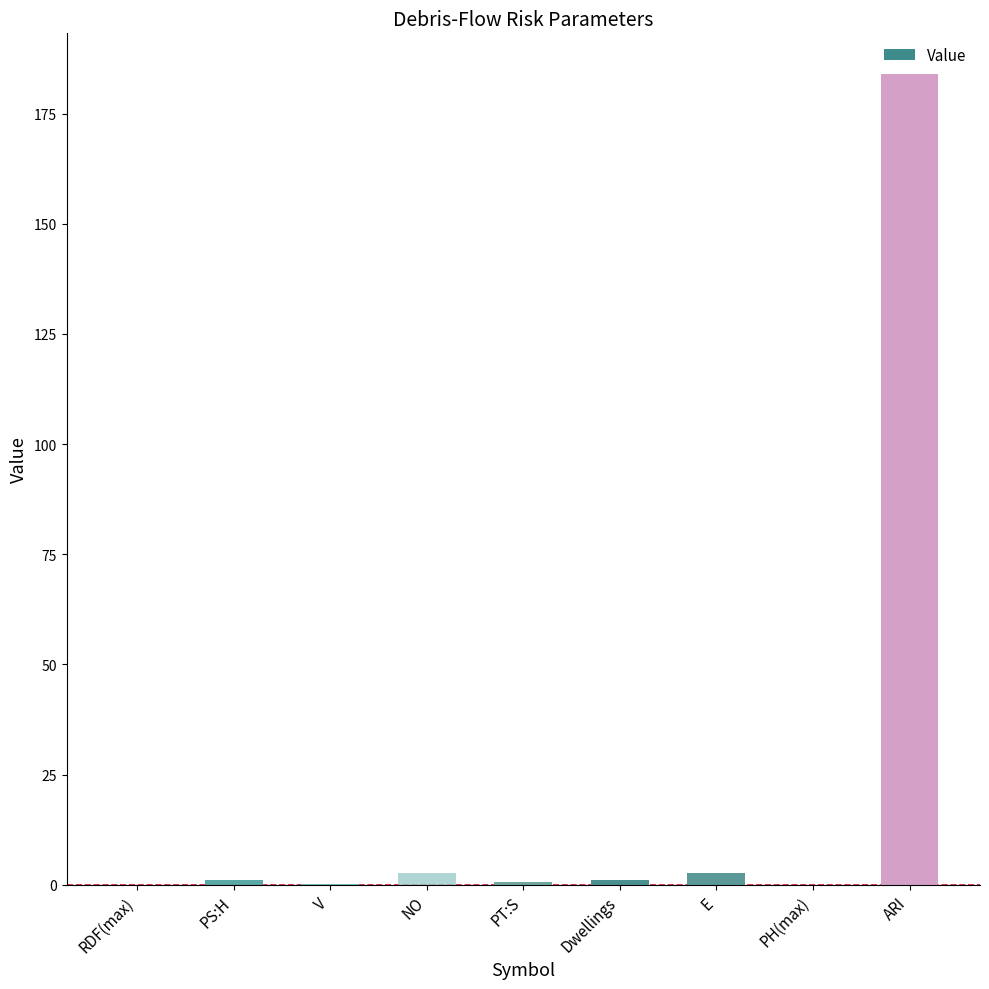

What is the greatest value displayed?

184.0